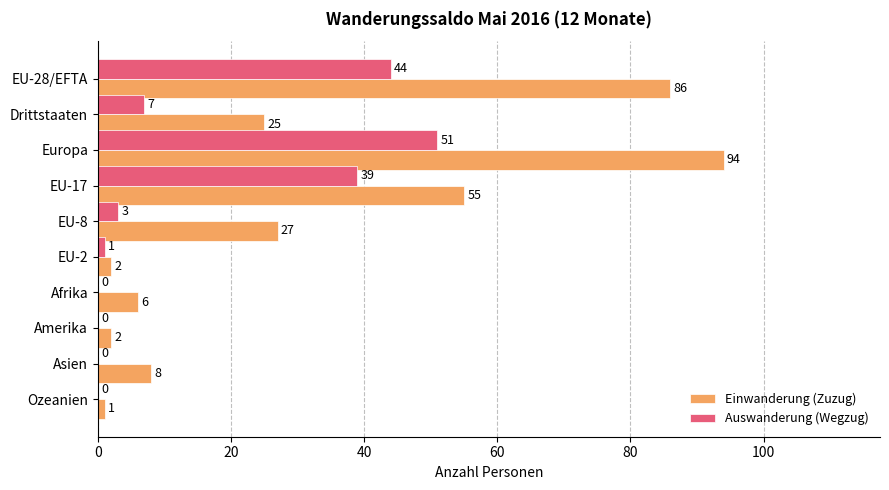

What are all the series names shown in the legend?

Einwanderung (Zuzug), Auswanderung (Wegzug)